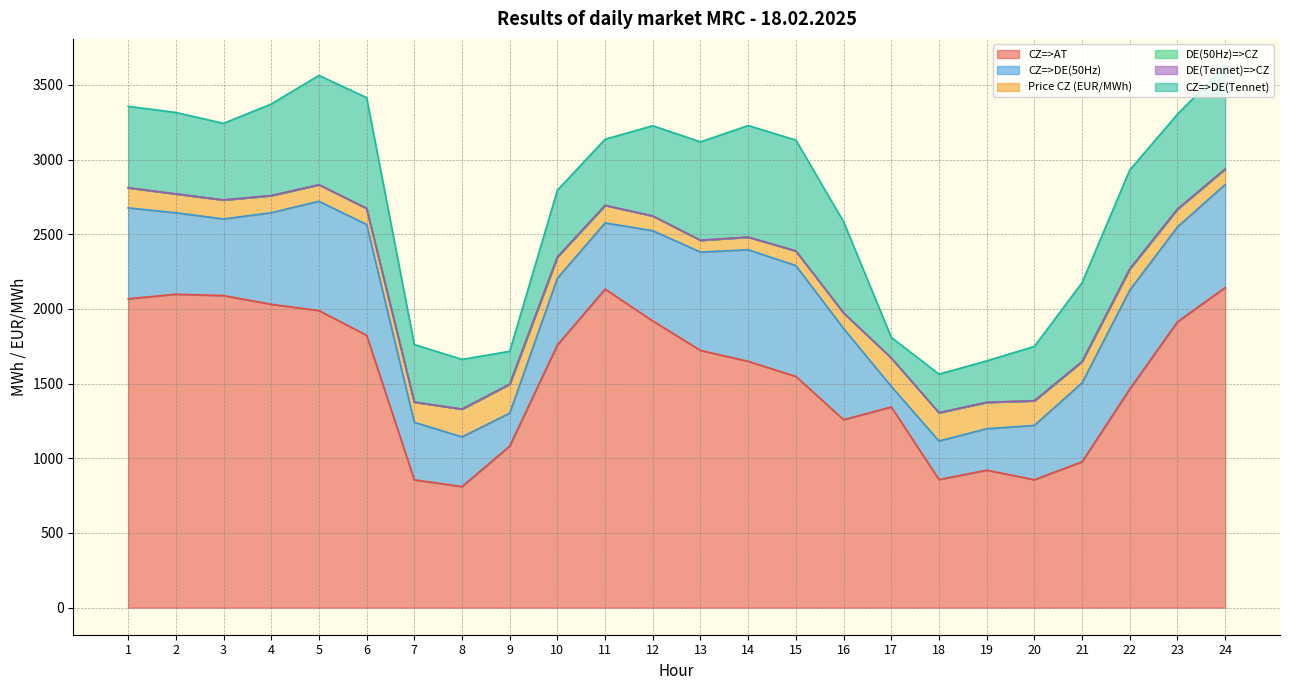

The value of CZ=>DE(Tennet) at 17 is 56.5. True or false?

False